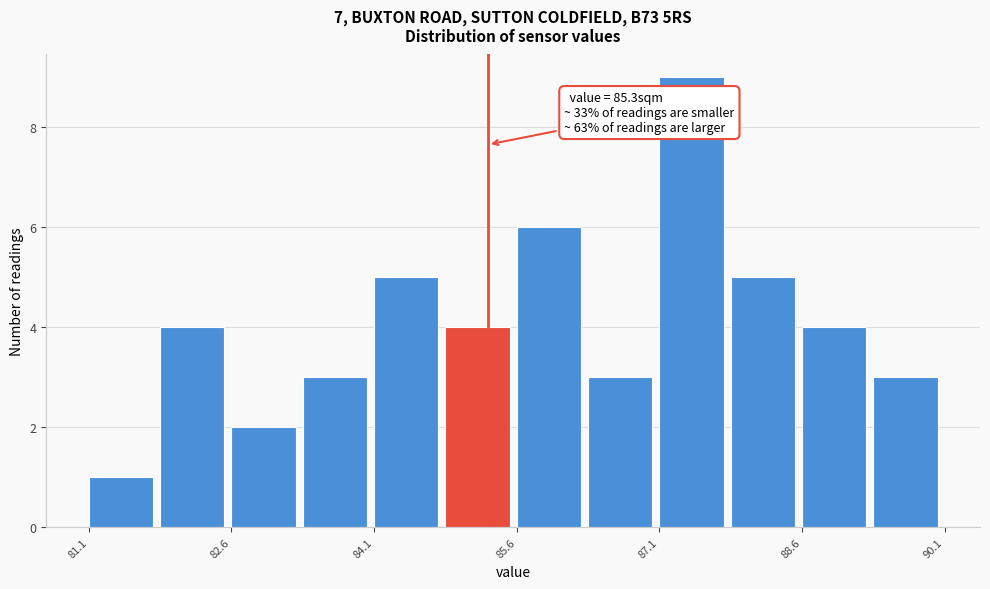

Read against the x-axis, roughly where is the centre of the tallest bar?

87.4